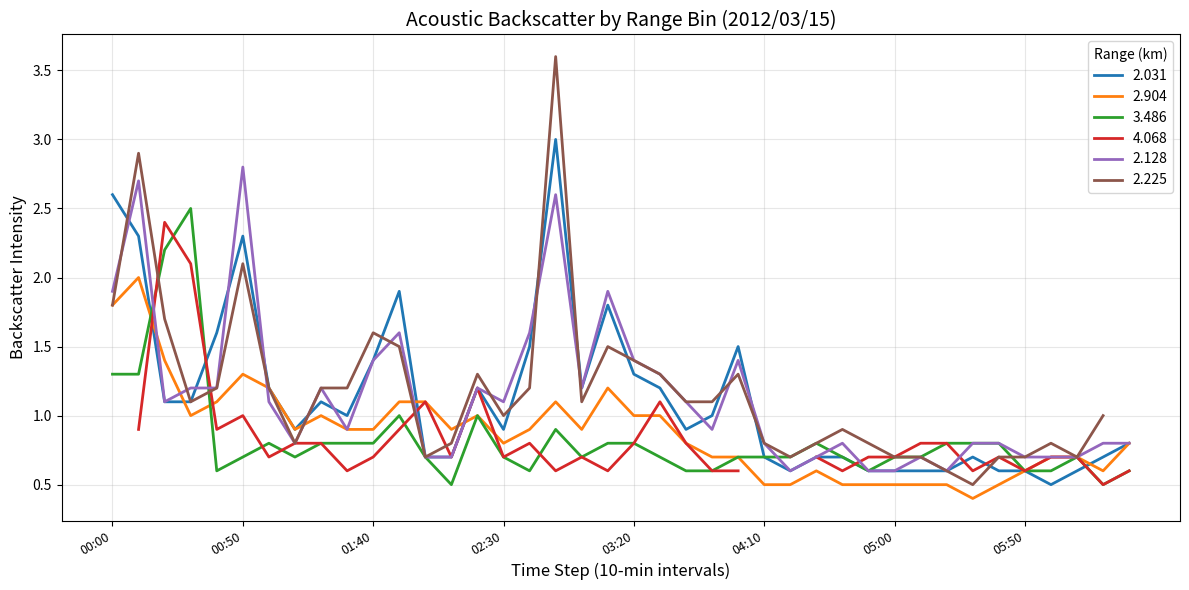

Between 2012/03/15 00:20 and 2012/03/15 04:50, which is larger?

2012/03/15 00:20